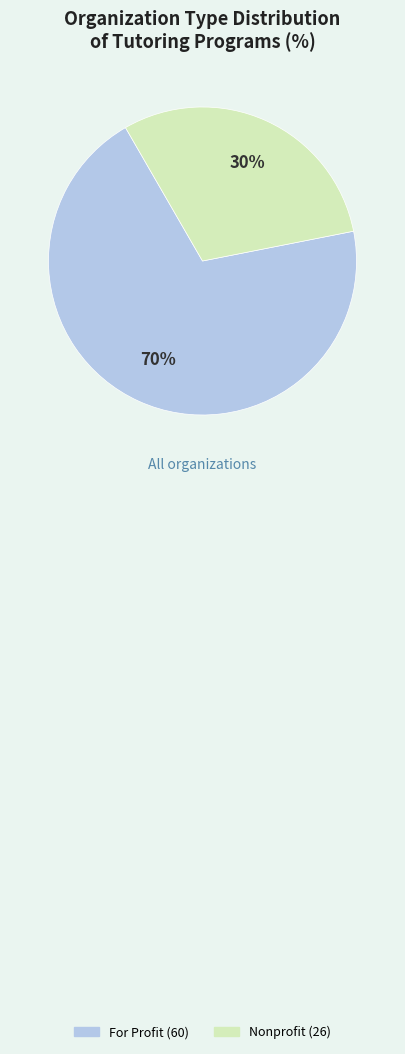

Between Nonprofit and For Profit, which is larger?

For Profit